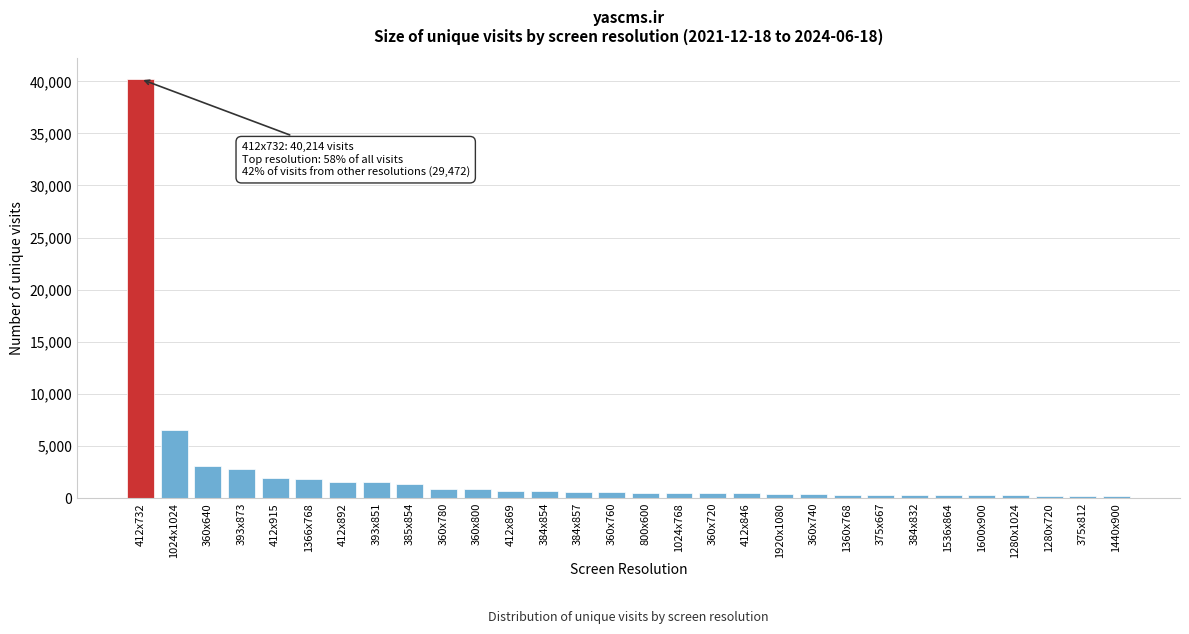

What is the label of the 6th bar from the right?

1536x864